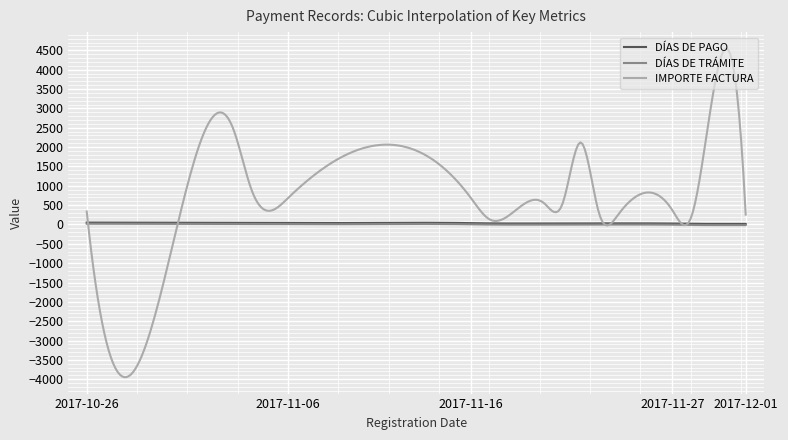

What are all the series names shown in the legend?

DÍAS DE PAGO, DÍAS DE TRÁMITE, IMPORTE FACTURA